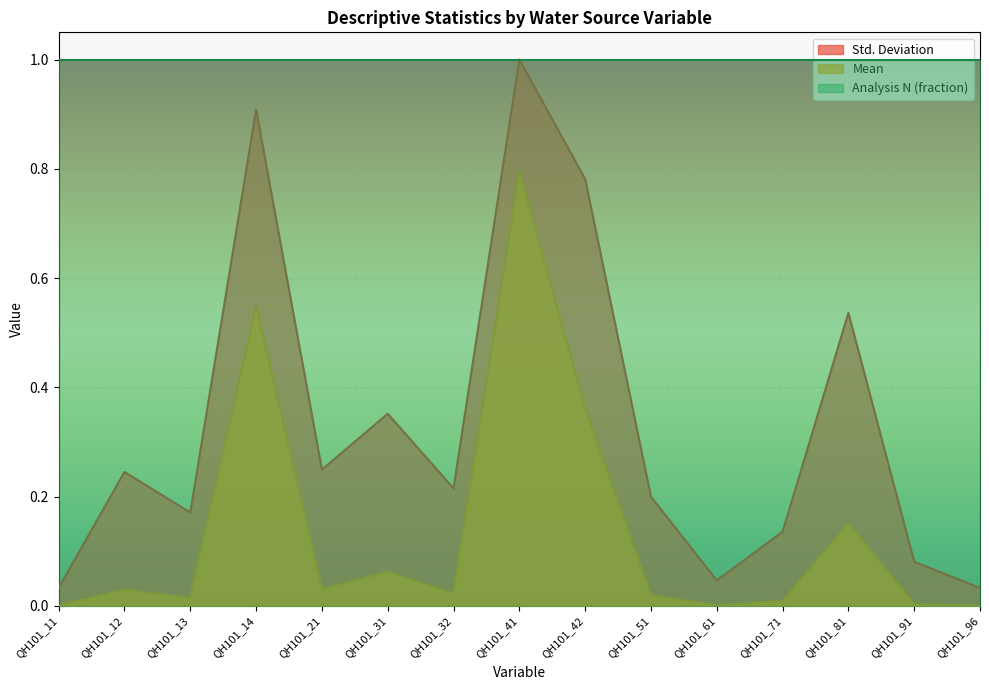

At which category is the sum across all series the highest?

QH101_41